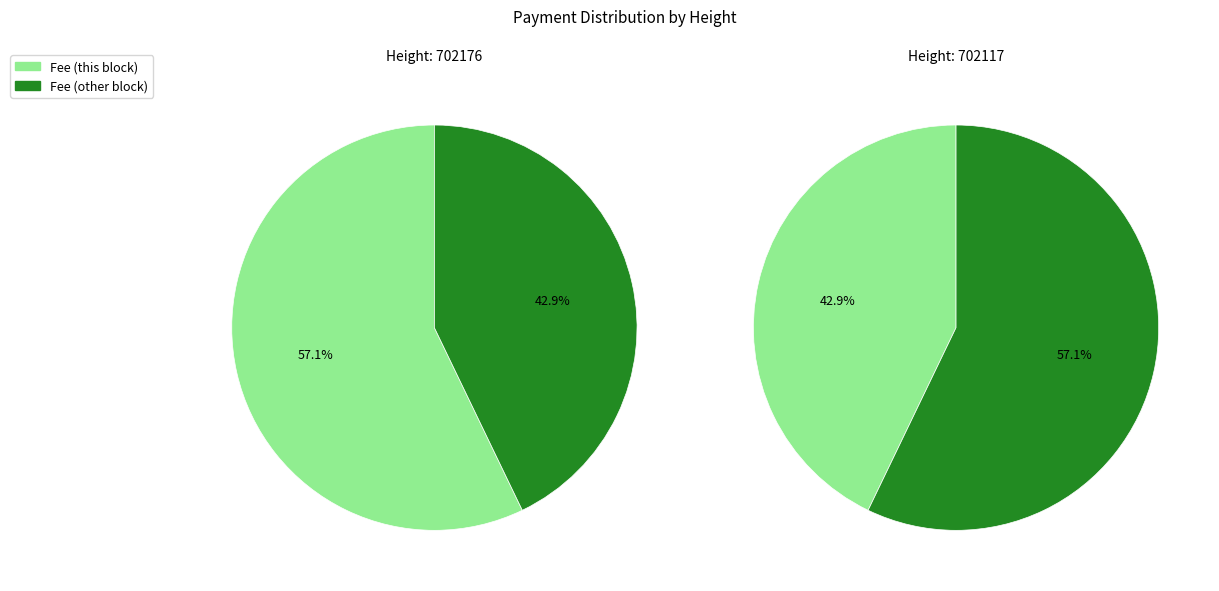

What is the largest slice in the pie chart?

702176